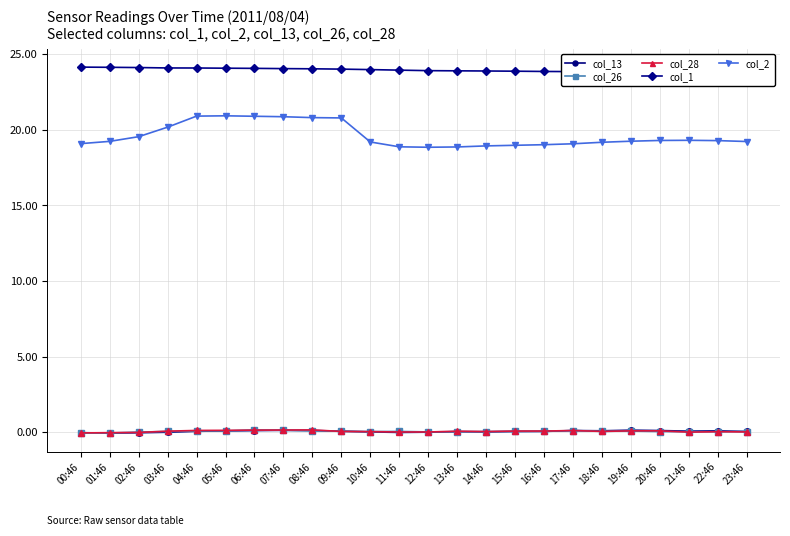

Between 05:46 and 07:46, which is larger?

07:46